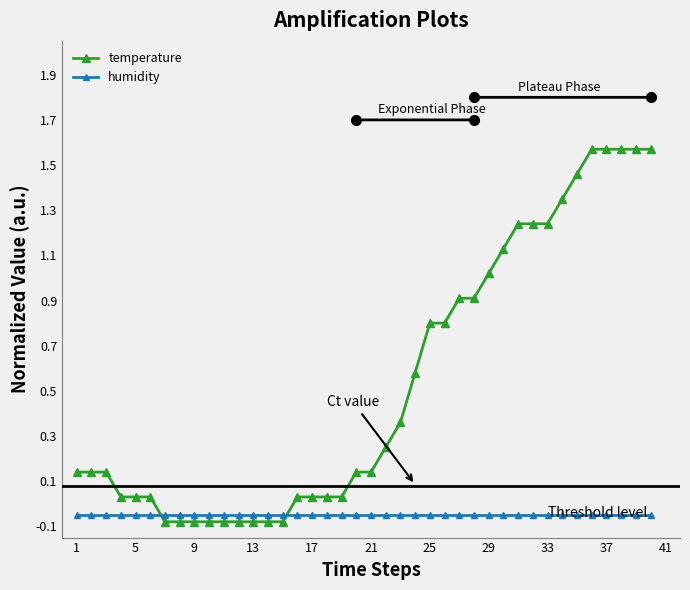

Which series has the widest spread of values?

temperature